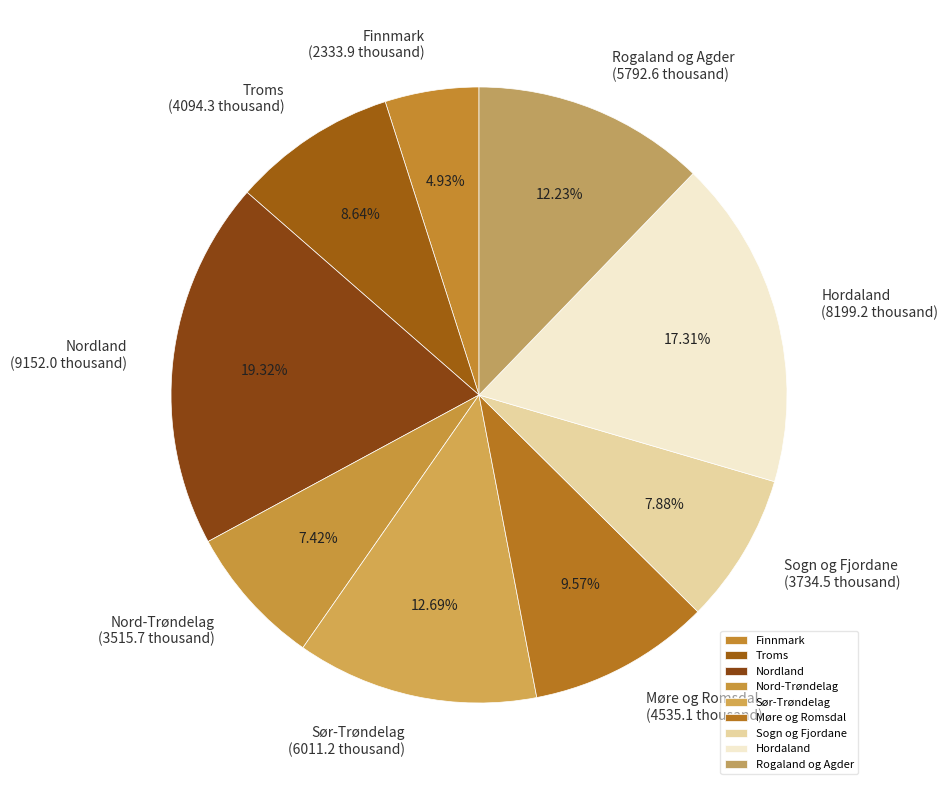

Count the number of slices in the pie.

9